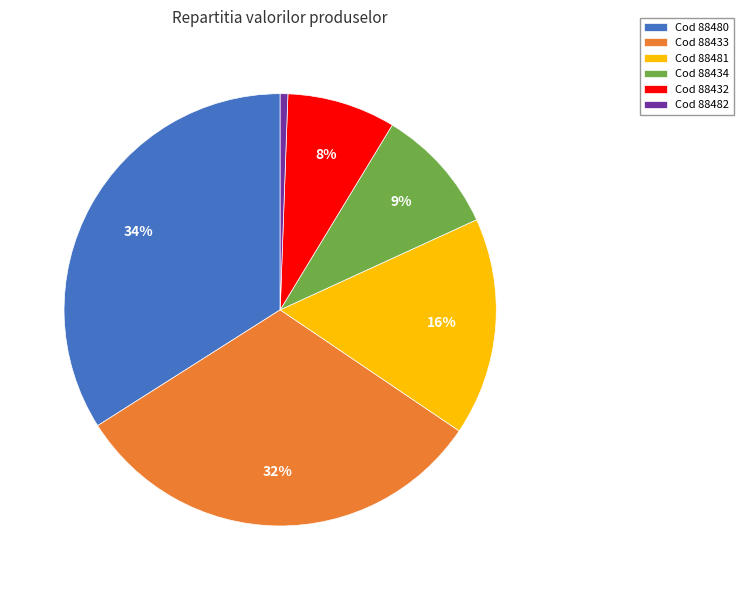

Which slice is the smallest?

Cod 88482